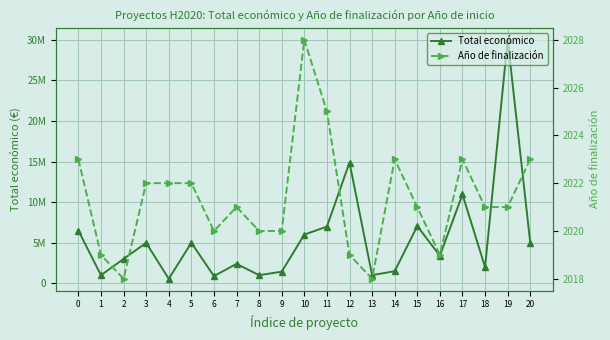

What is the average value of the Año de finalización series?

2021